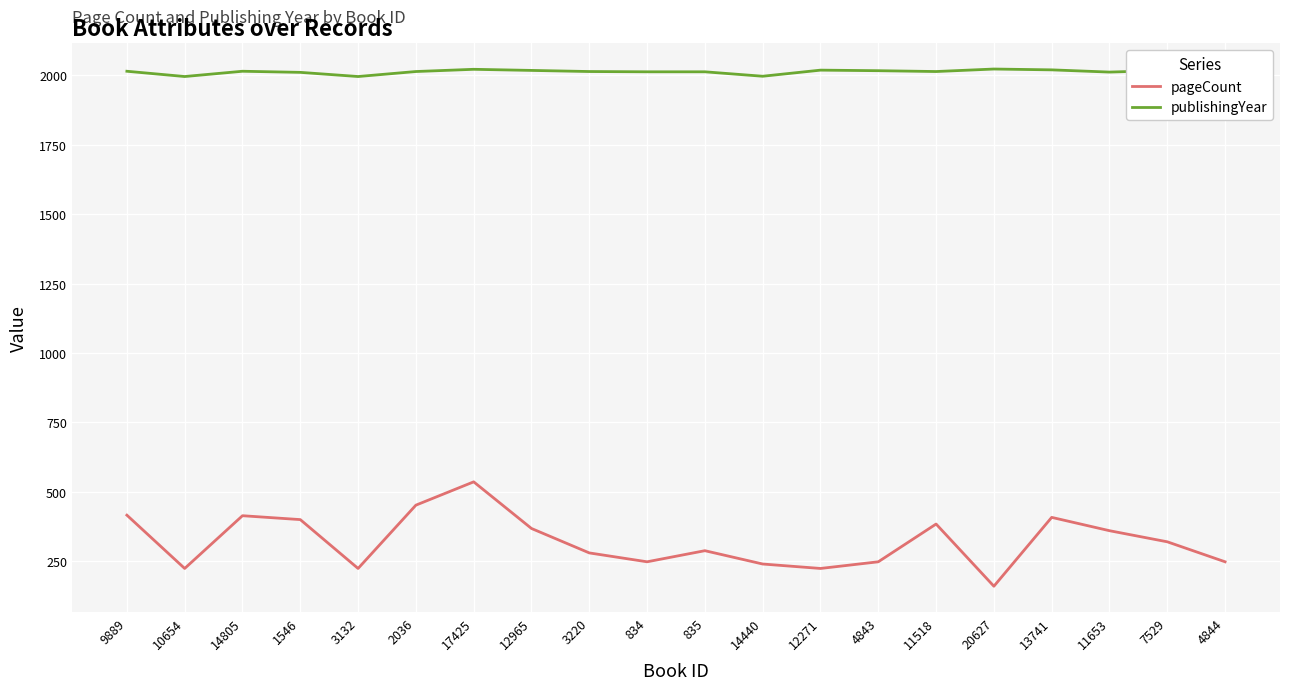

True or false: pageCount and publishingYear cross at least once.

False